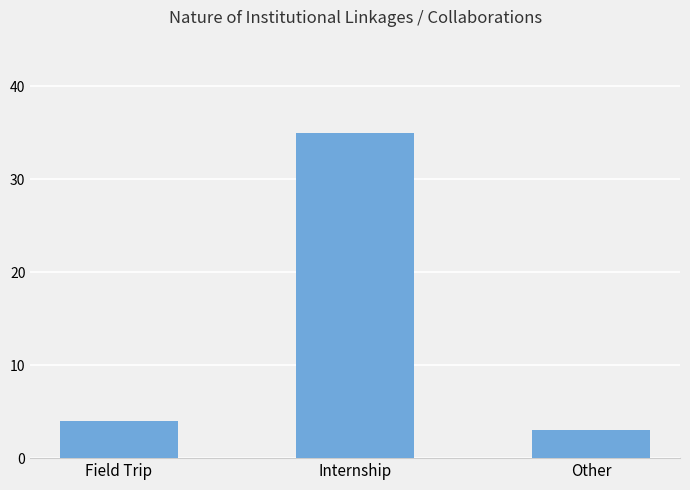

How many data points does each series have?

3